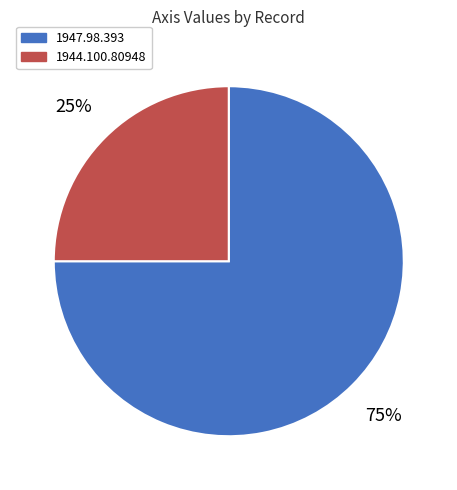

Rank the categories by value from lowest to highest.

1944.100.80948, 1947.98.393